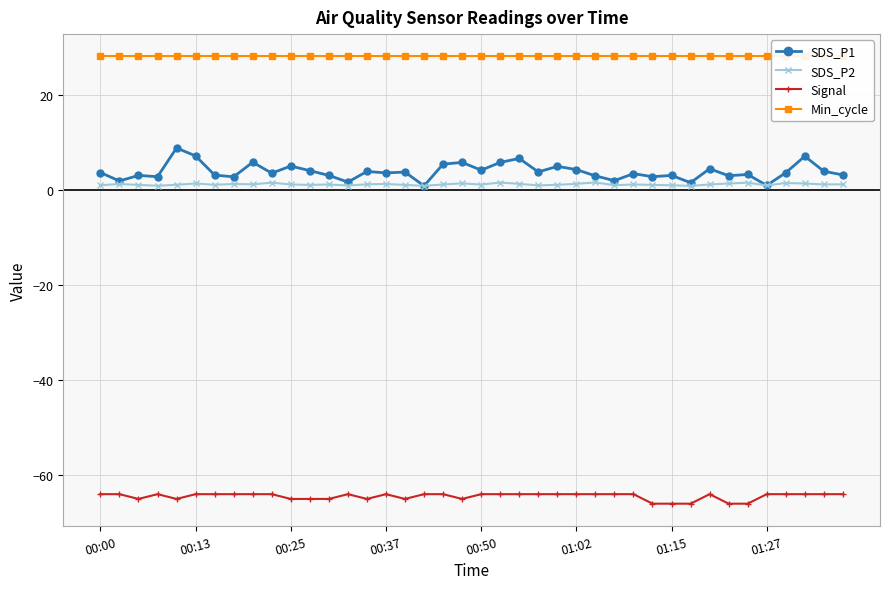

What is the minimum value shown in the chart?

-66.0